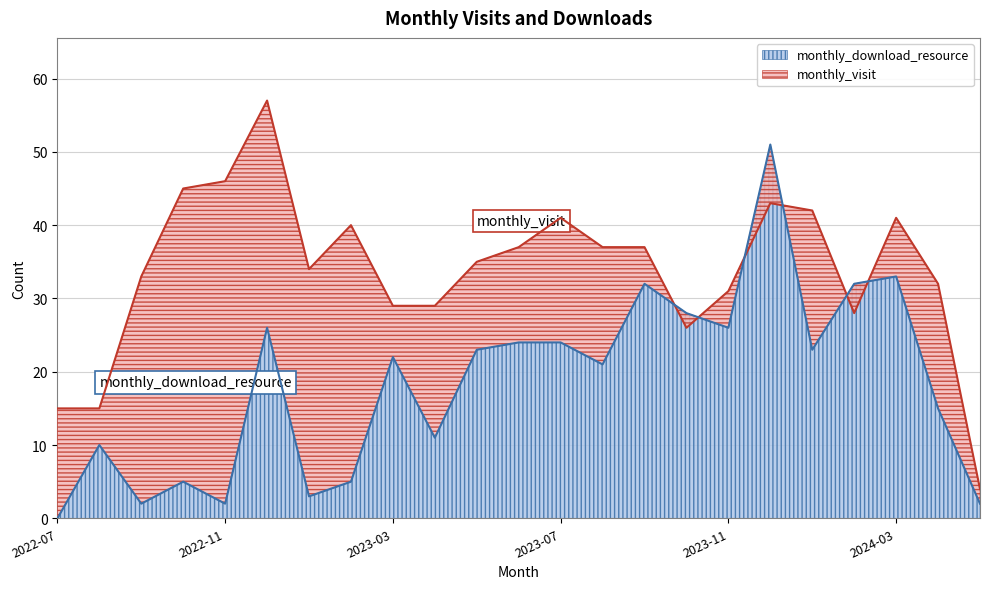

Rank the categories by monthly_visit value from highest to lowest.

2022-12, 2022-11, 2022-10, 2023-12, 2024-01, 2023-07, 2024-03, 2023-02, 2023-06, 2023-08, 2023-09, 2023-05, 2023-01, 2022-09, 2024-04, 2023-11, 2023-03, 2023-04, 2024-02, 2023-10, 2022-07, 2022-08, 2024-05